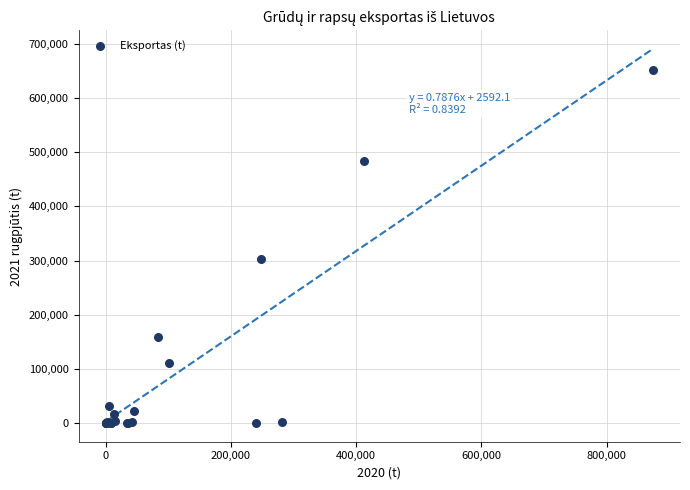

What Y value in the scatter plot is closest to 326009?

302729.9